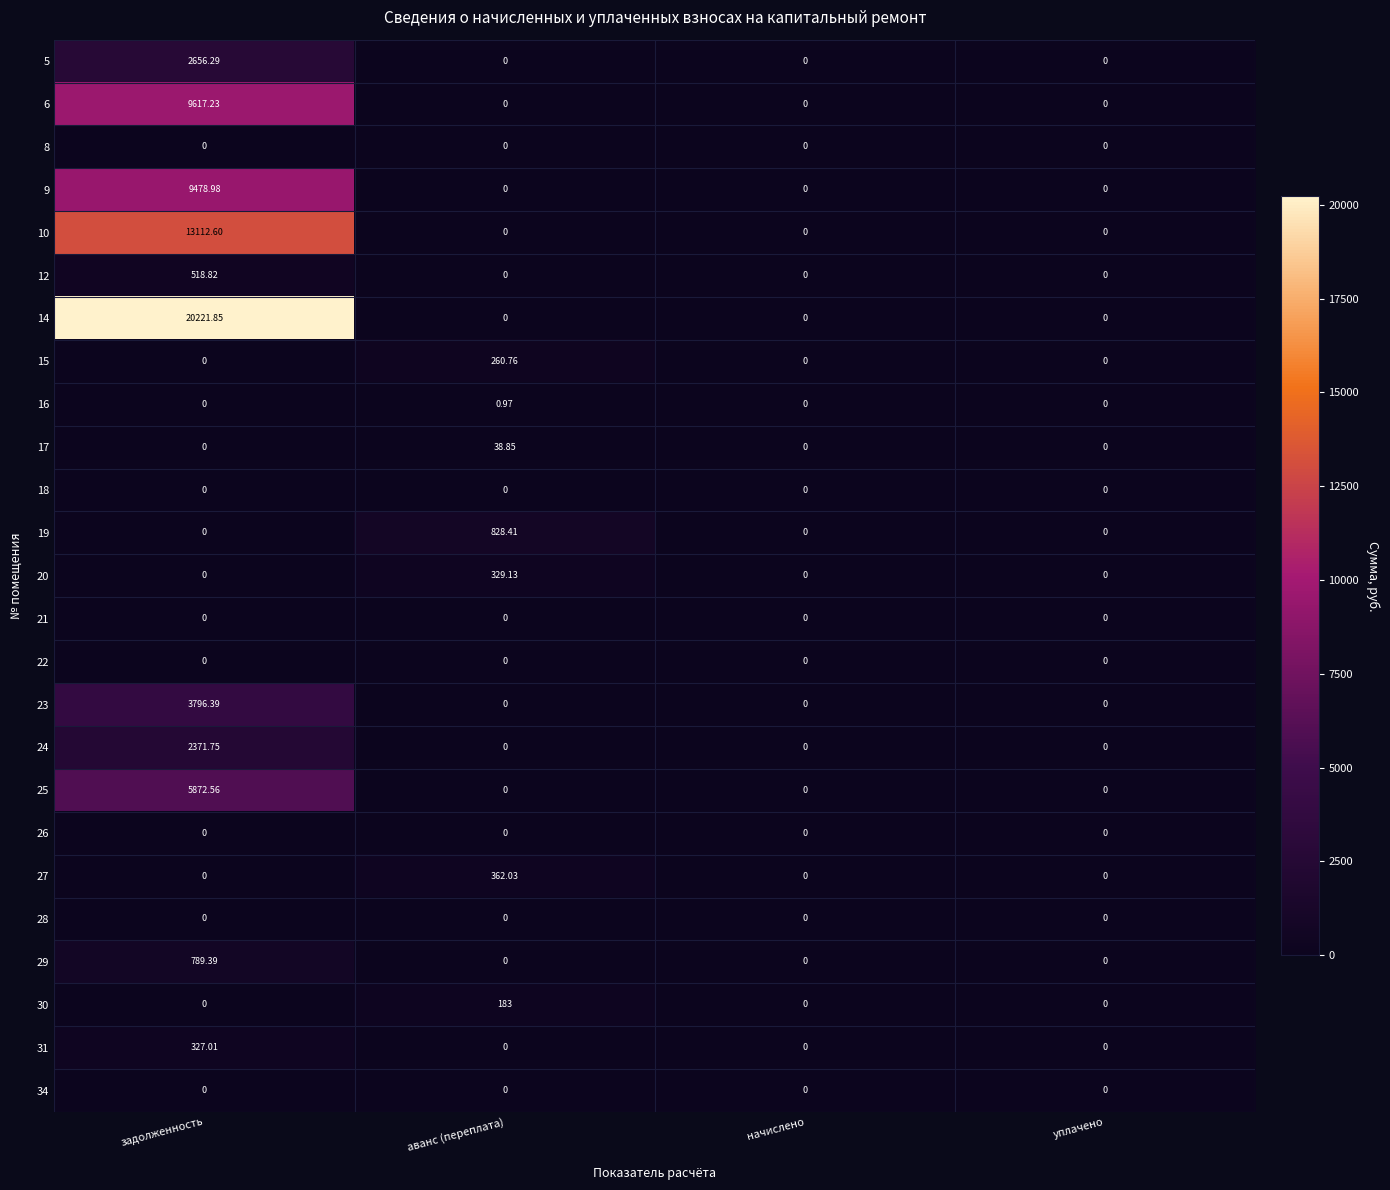

Is the value of 17 at уплачено greater than the value of 10 at задолженность?

No